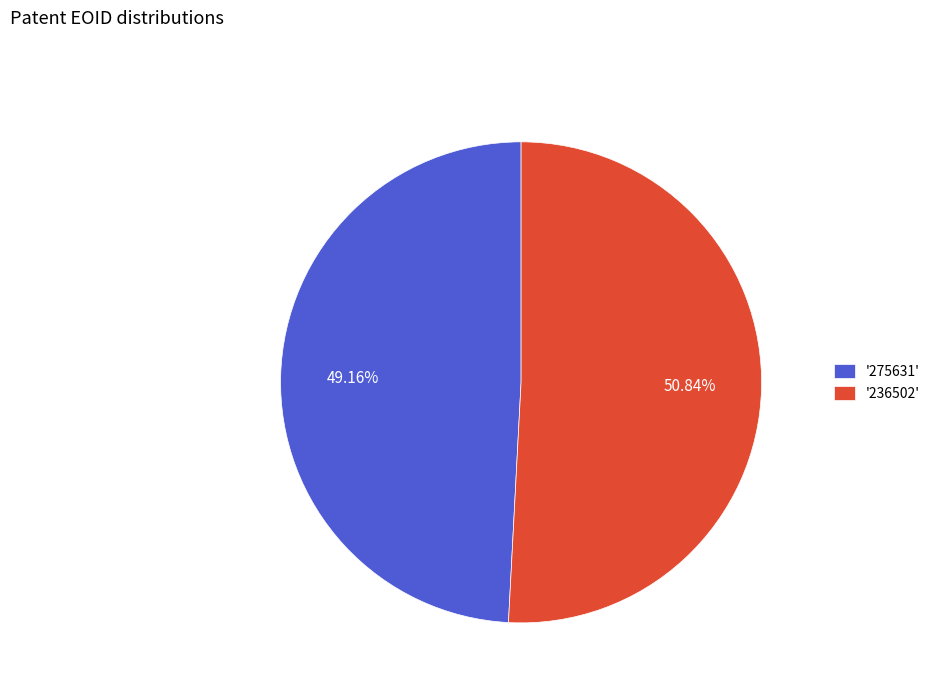

How many segments does this pie chart have?

2